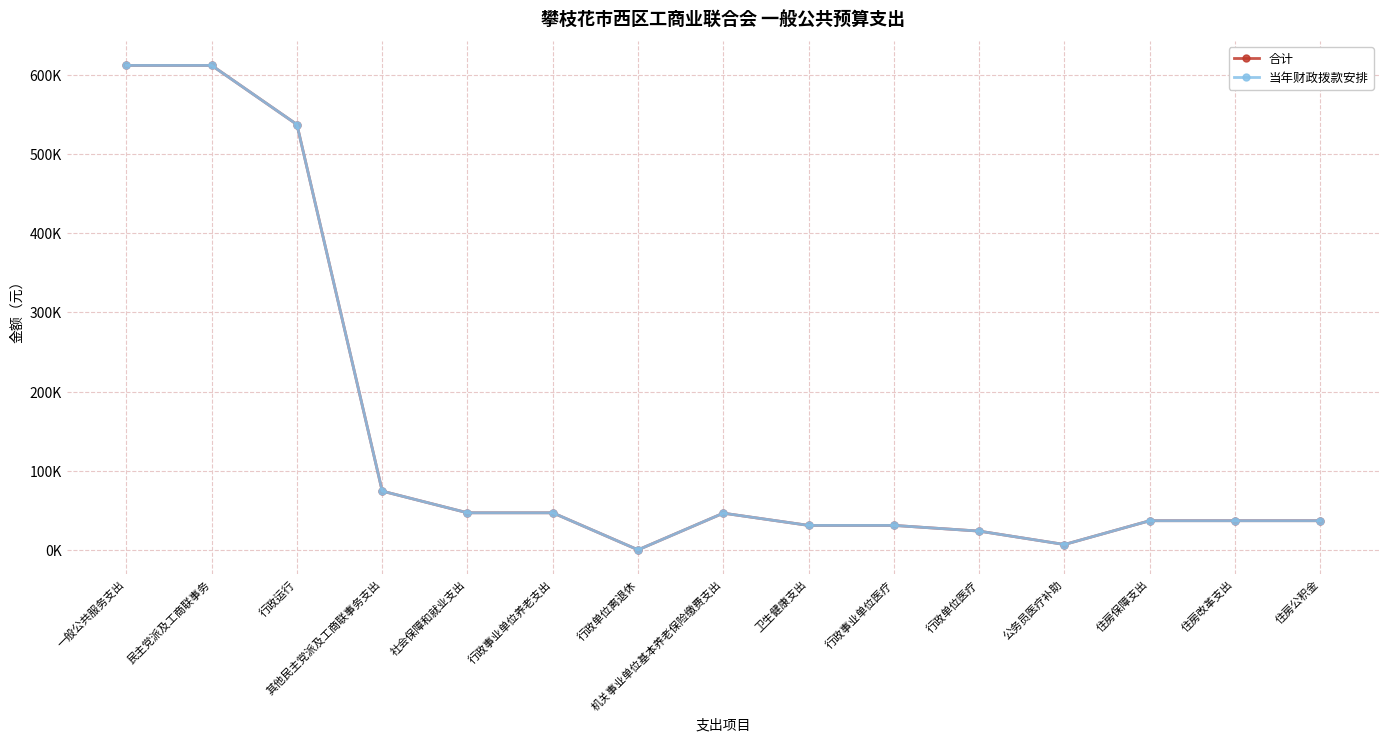

Rank the categories by 合计 value from highest to lowest.

一般公共服务支出, 民主党派及工商联事务, 行政运行, 其他民主党派及工商联事务支出, 社会保障和就业支出, 行政事业单位养老支出, 机关事业单位基本养老保险缴费支出, 住房保障支出, 住房改革支出, 住房公积金, 卫生健康支出, 行政事业单位医疗, 行政单位医疗, 公务员医疗补助, 行政单位离退休